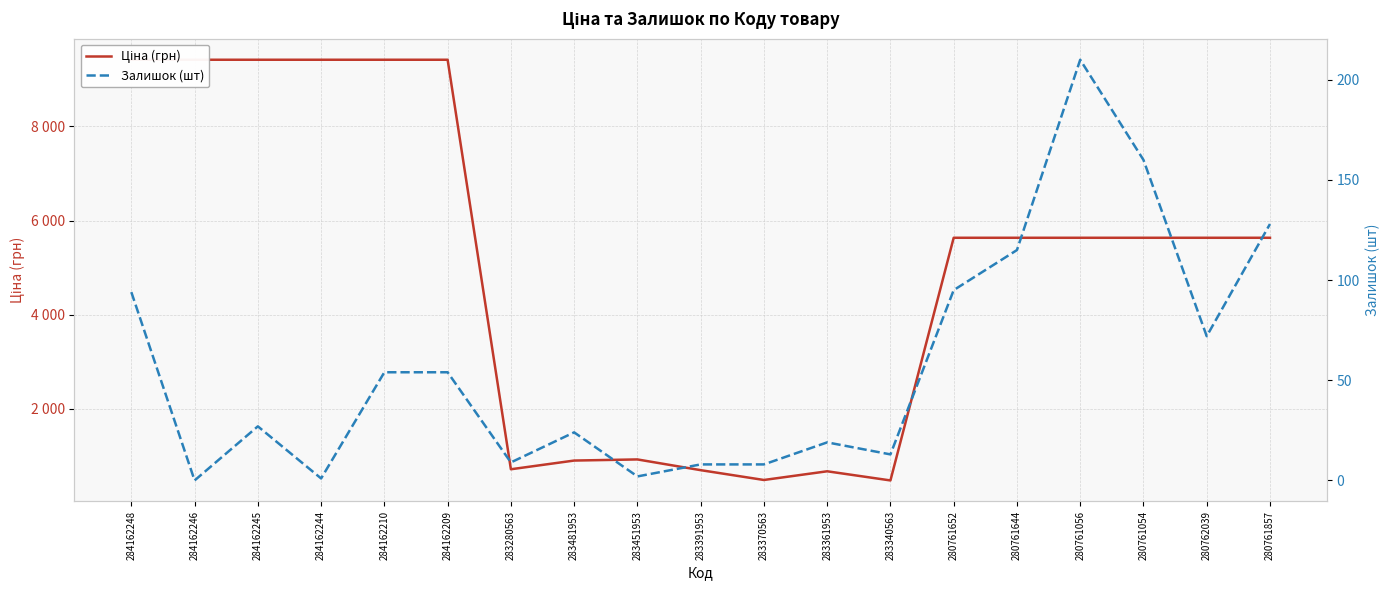

Between 284162244 and 280762039, which is larger?

284162244